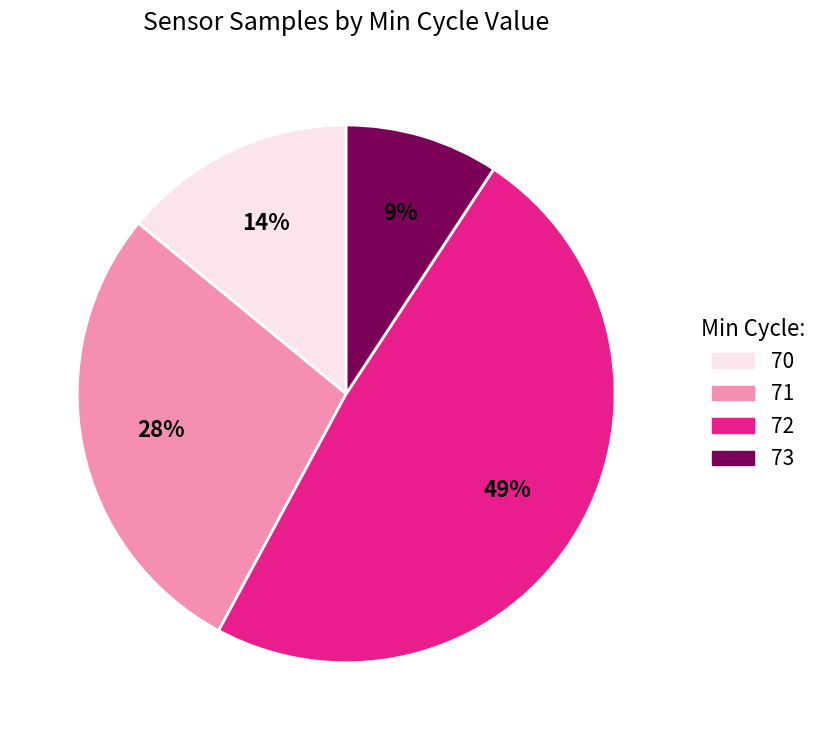

Which has a higher value, 72 or 70?

72